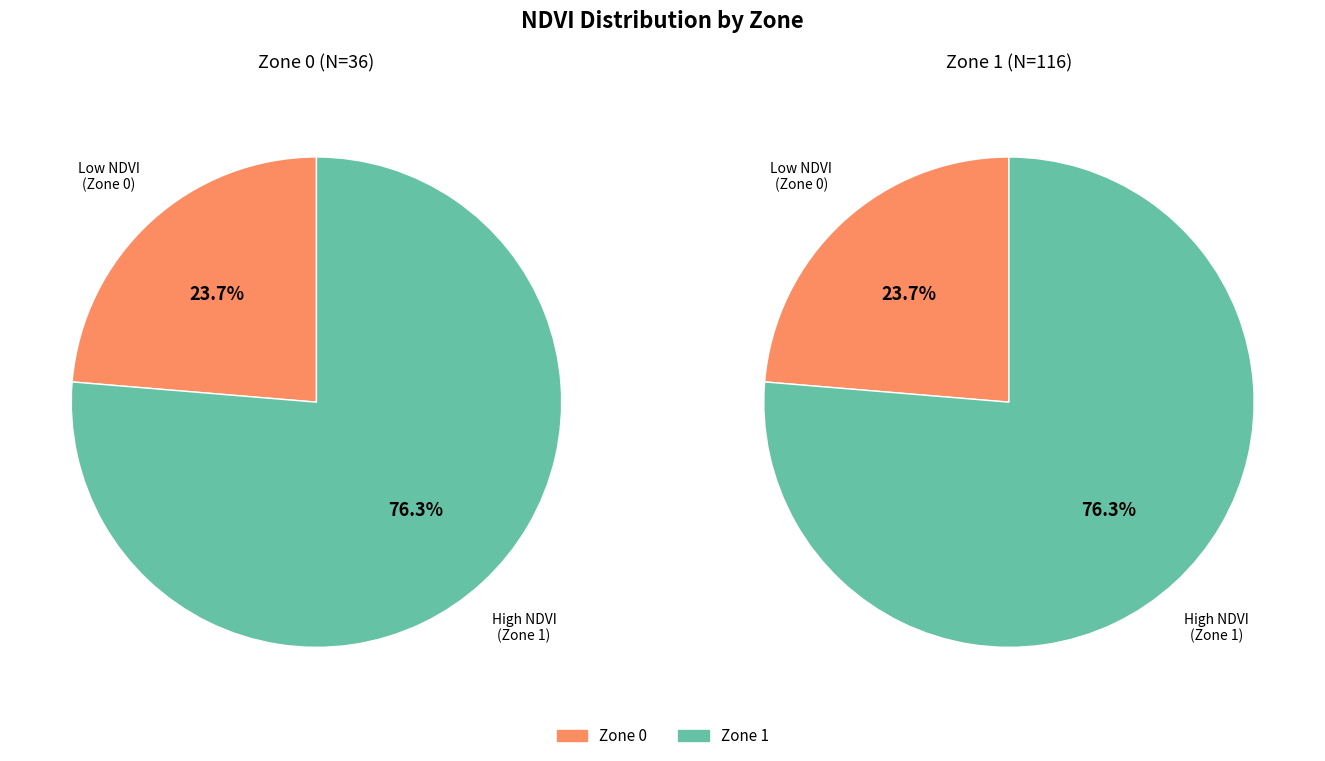

Which slice is the smallest?

Zone 0